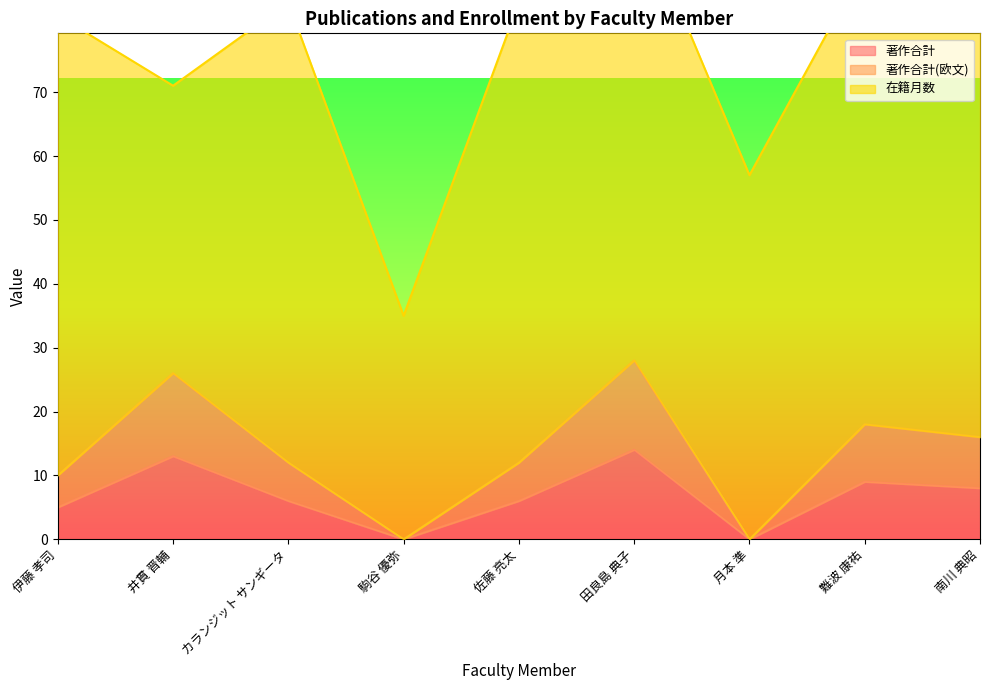

Is the value of 著作合計(欧文) at 伊藤 孝司 greater than the value of 著作合計 at 田良島 典子?

No